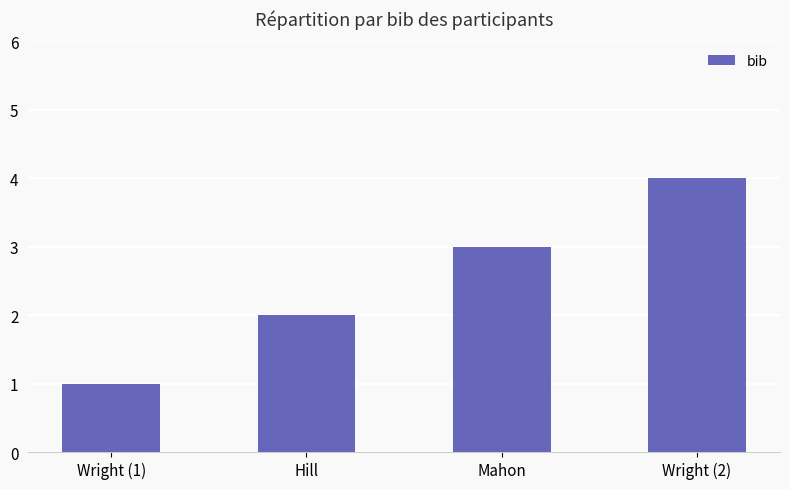

How many values are between 2 and 4?

3